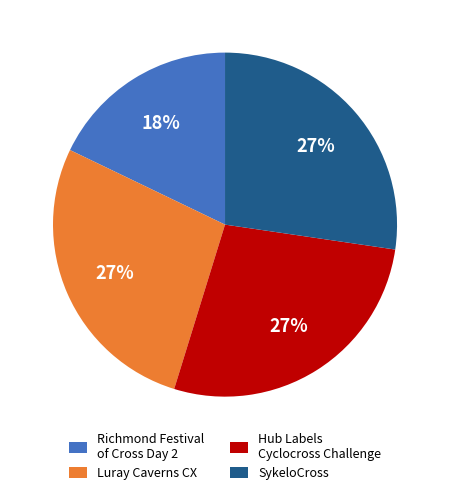

Is the sum of Hub Labels Cyclocross Challenge and Richmond Festival of Cross Day 2 greater than half?

No